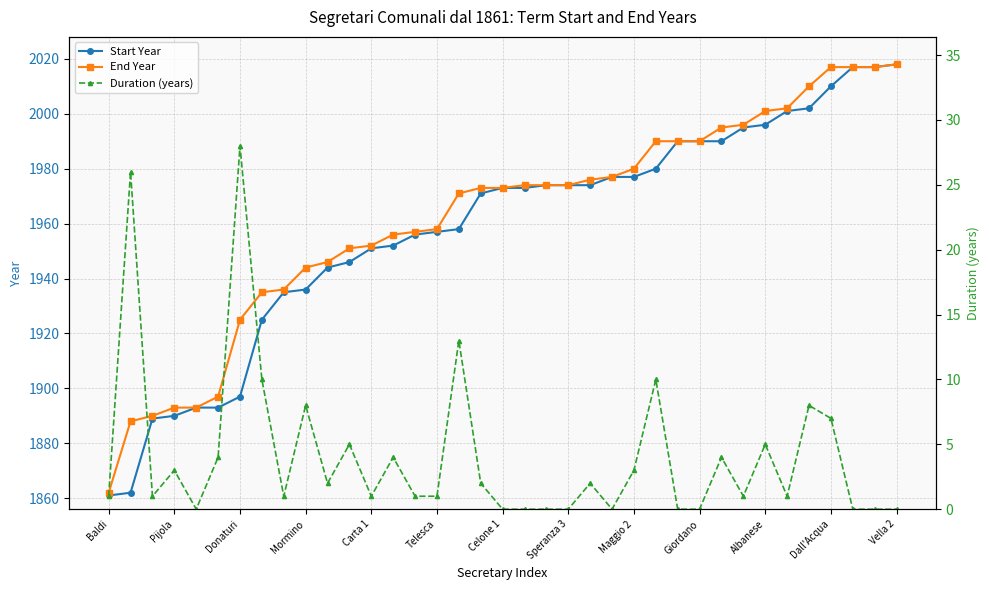

What is the lowest value of the End Year series?

1862